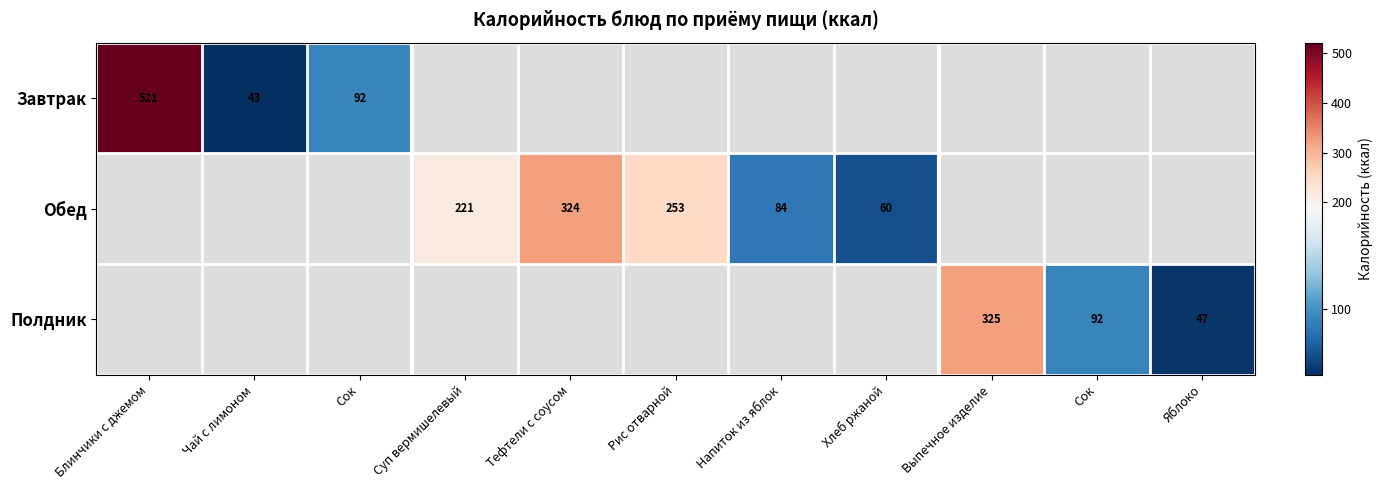

Rank the series at Сок from lowest to highest value.

Завтрак, Обед, Полдник